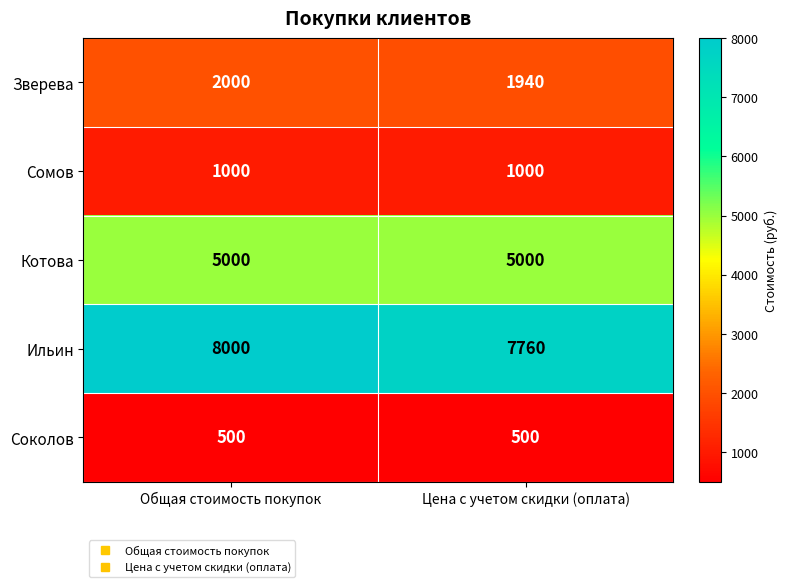

True or false: Зверева has a value of 1940 at Цена с учетом скидки (оплата).

True